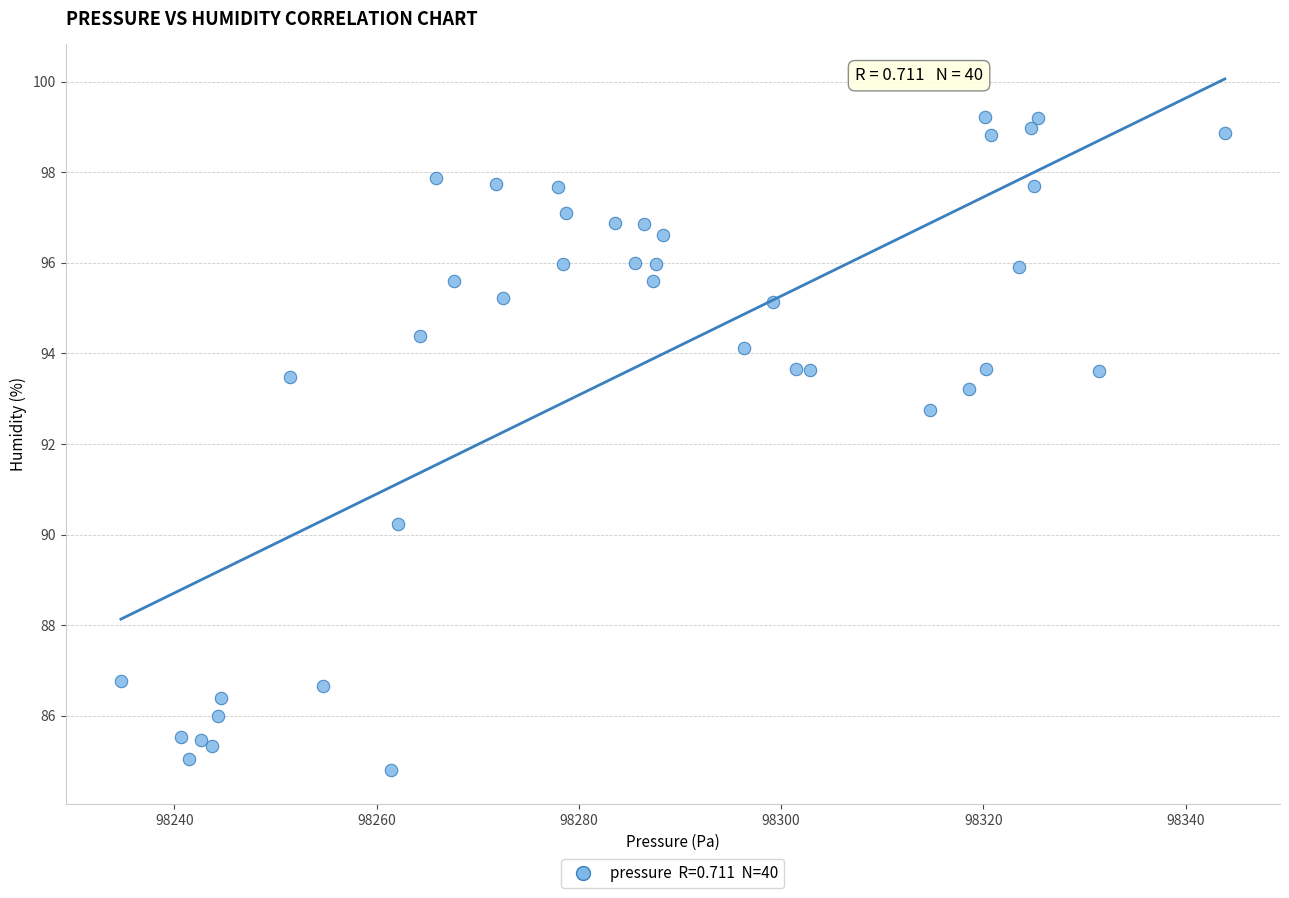

What Y value in the scatter plot is closest to 92?

92.7